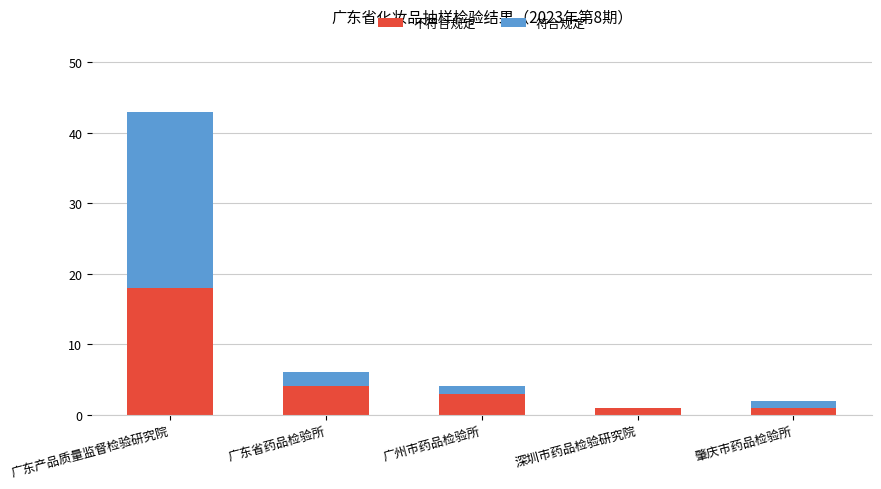

At which category is the sum across all series the highest?

广东产品质量监督检验研究院